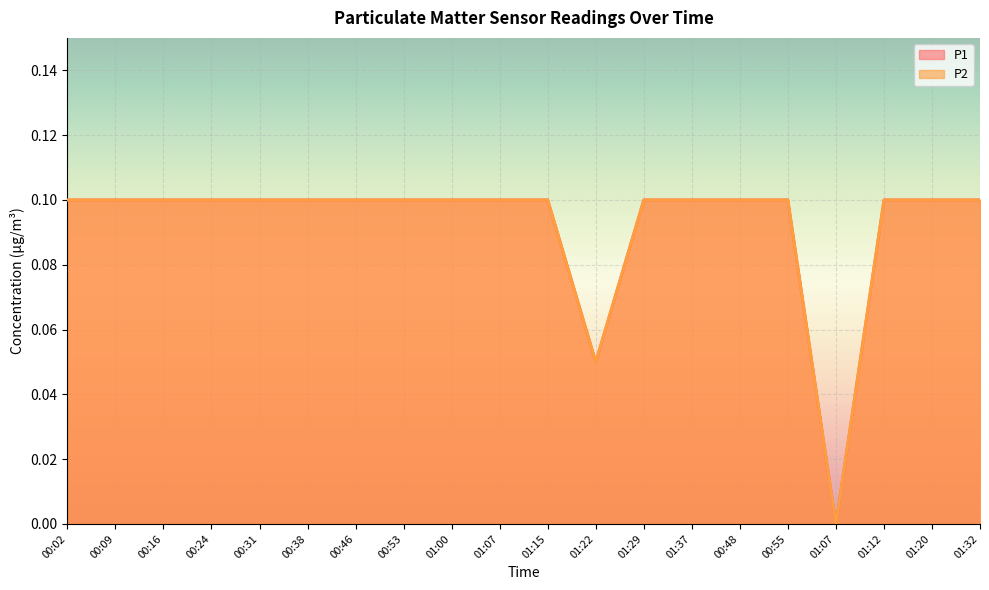

Rank the categories by P1 value from highest to lowest.

00:02, 00:09, 00:16, 00:24, 00:31, 00:38, 00:46, 00:53, 01:00, 01:07, 01:15, 01:29, 01:37, 00:48, 00:55, 01:12, 01:20, 01:32, 01:22, 01:07